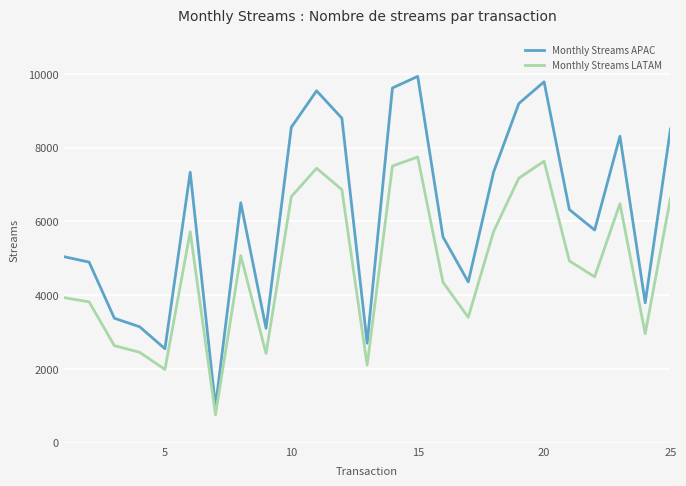

True or false: Monthly Streams LATAM and Monthly Streams APAC cross at least once.

False